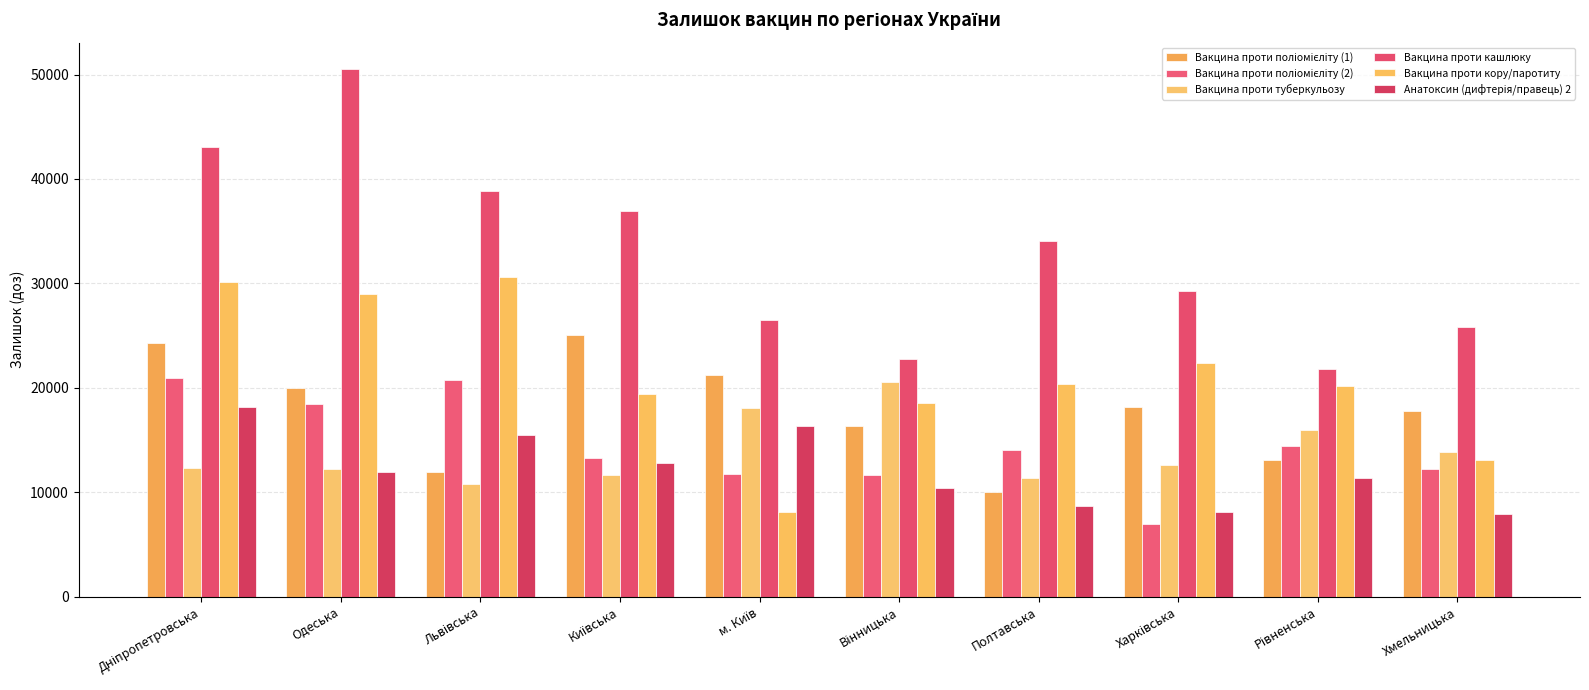

What is the spread (max minus min) of values at Харківська?

22307